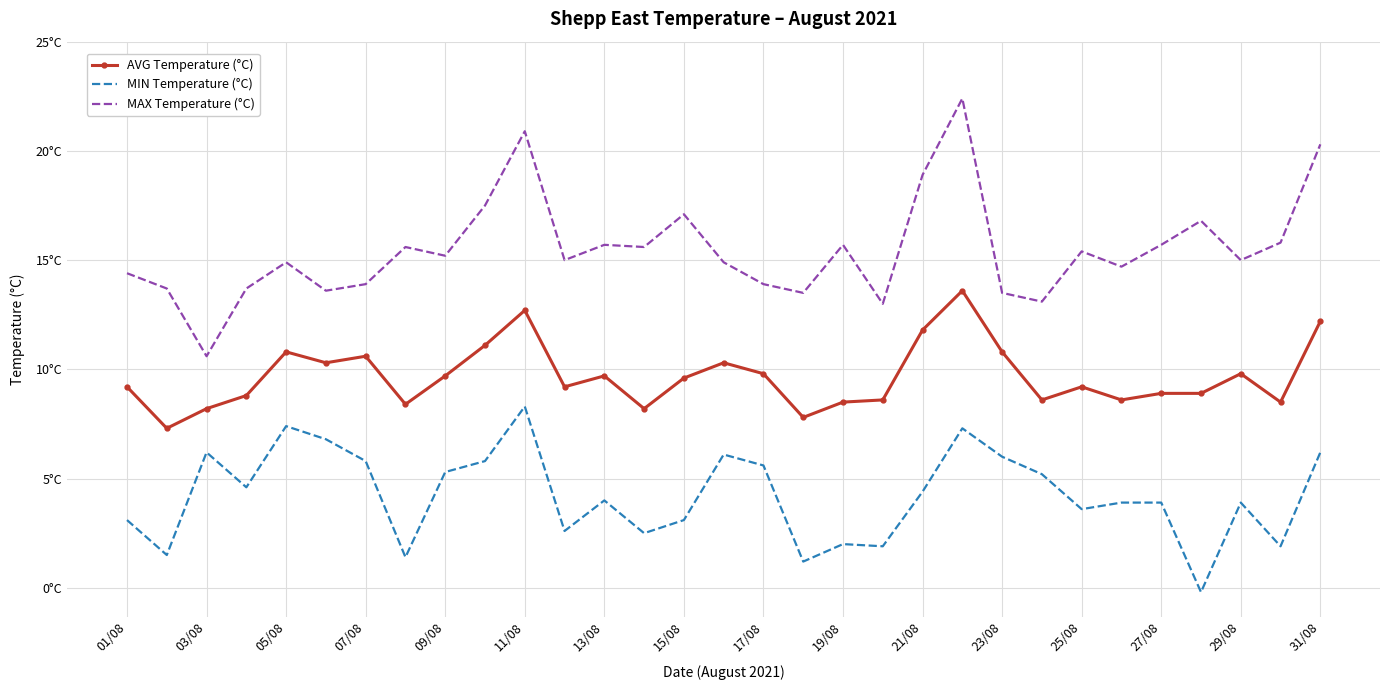

What are all the series names shown in the legend?

AVG Temperature (°C), MIN Temperature (°C), MAX Temperature (°C)